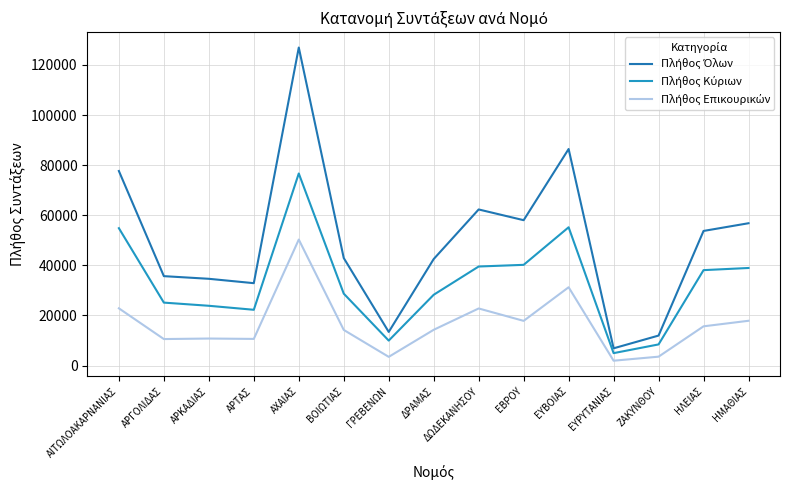

Does the chart display data point markers on the line(s)?

No